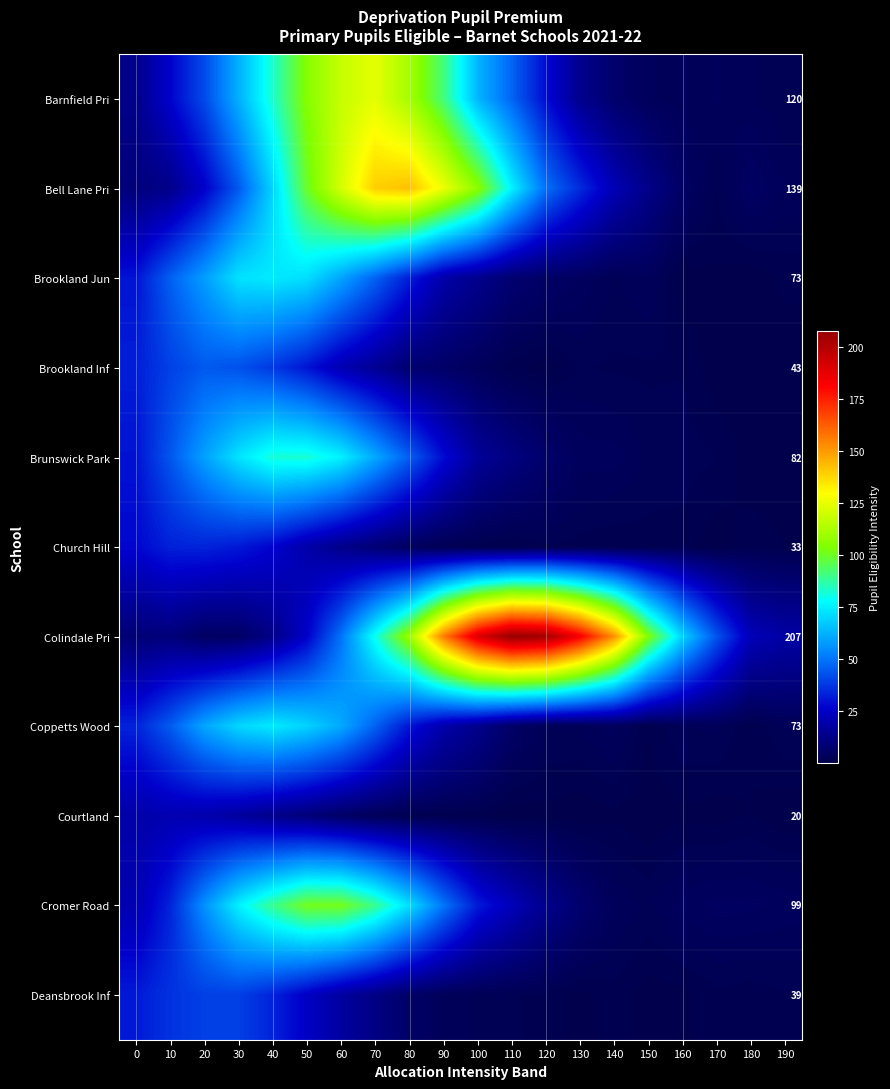

What is the total value across all series at 10?

346.4